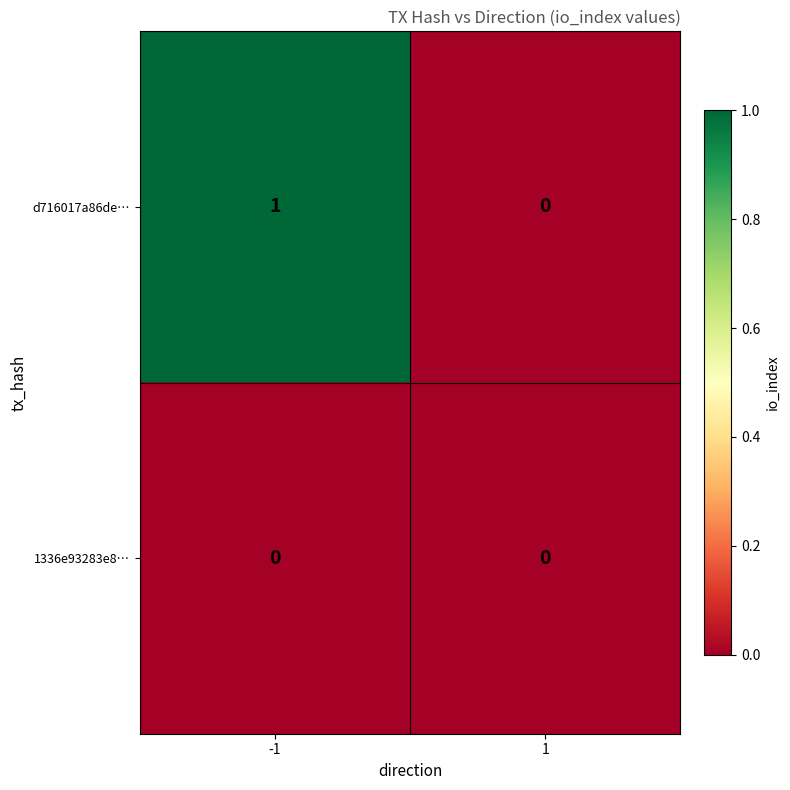

Reading right to left, transcribe all the data shown in this chart.

d716017a86de…: 1=0	-1=1
1336e93283e8…: 1=0	-1=0